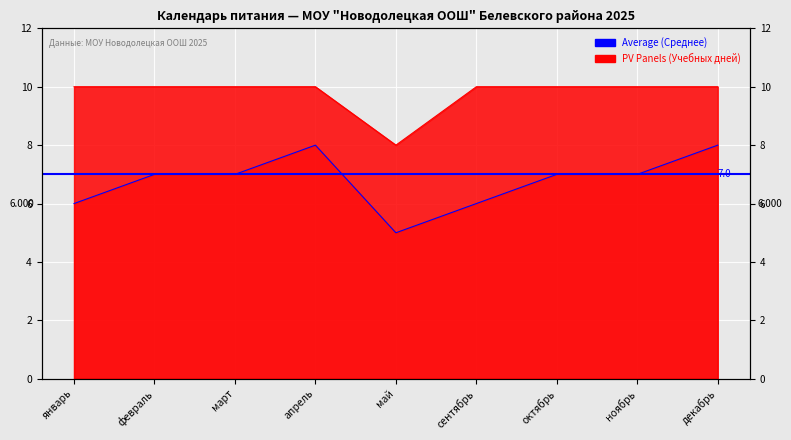

True or false: PV Panels (Учебных дней) and Average (Среднее) cross at least once.

False